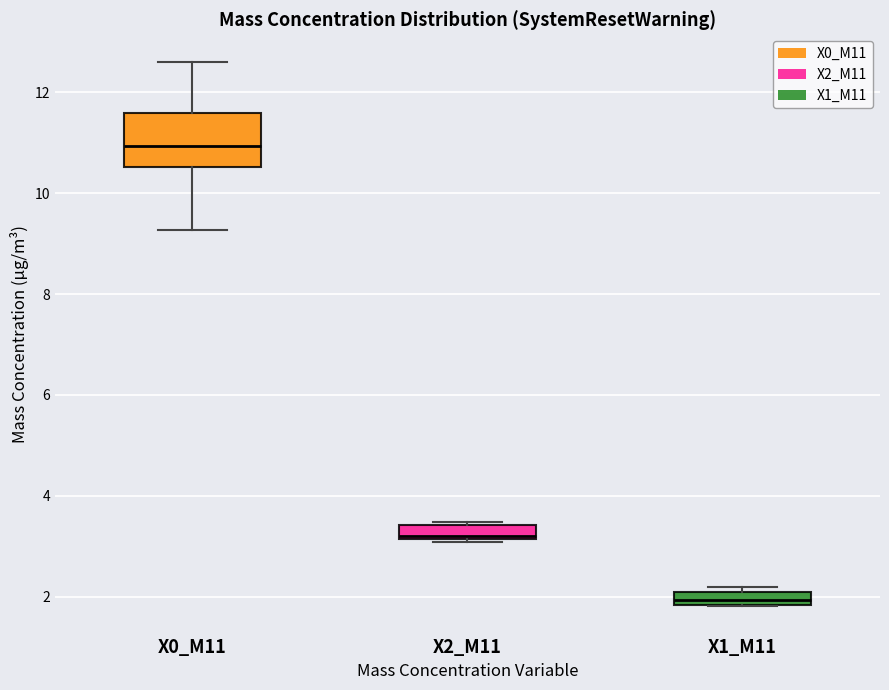

Which box has the lowest median line?

X1_M11